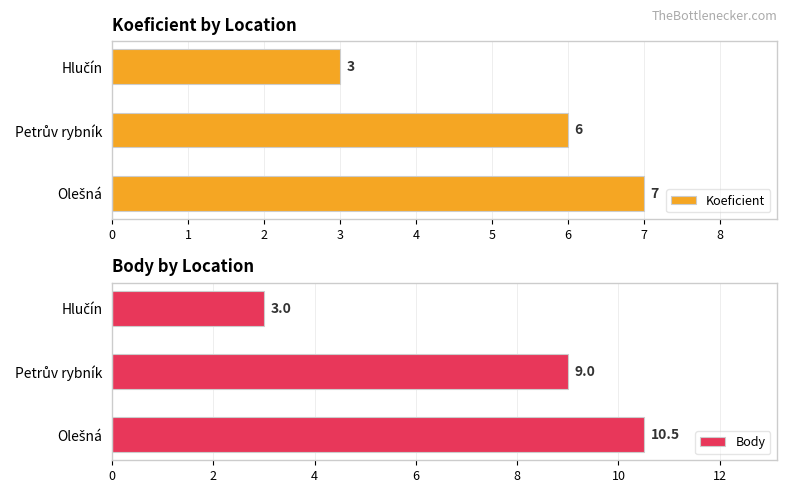

What is the sum of all Koeficient values?

16